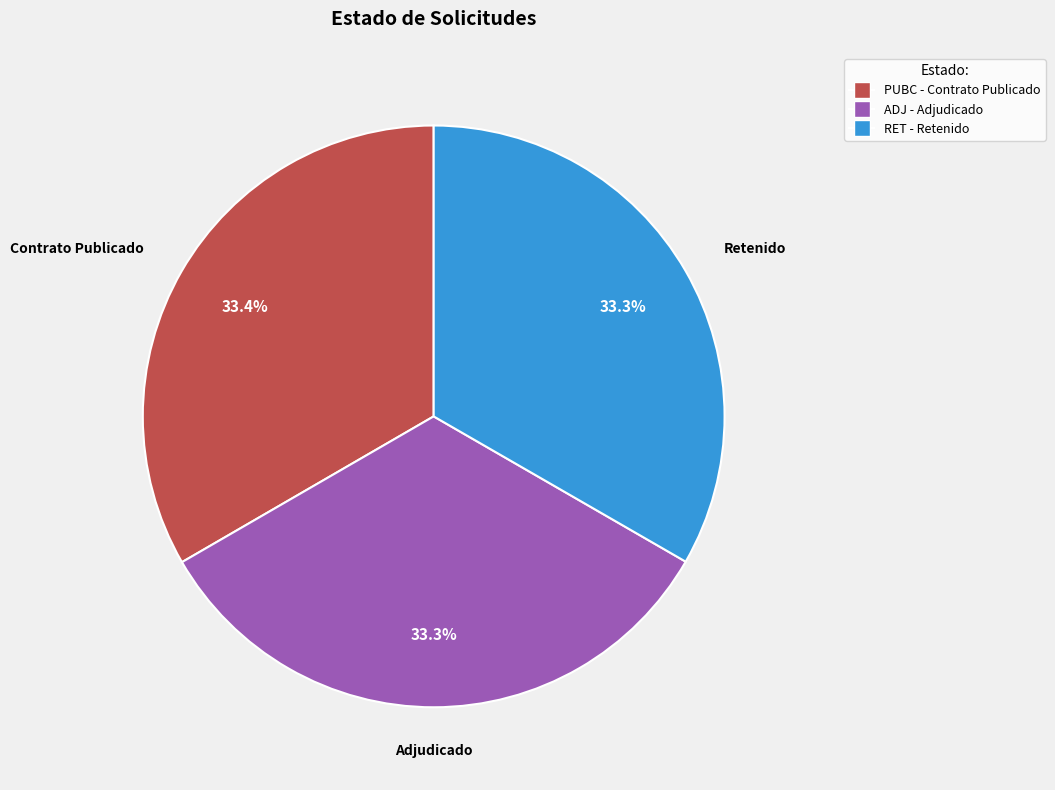

Is there a majority slice in this chart?

No